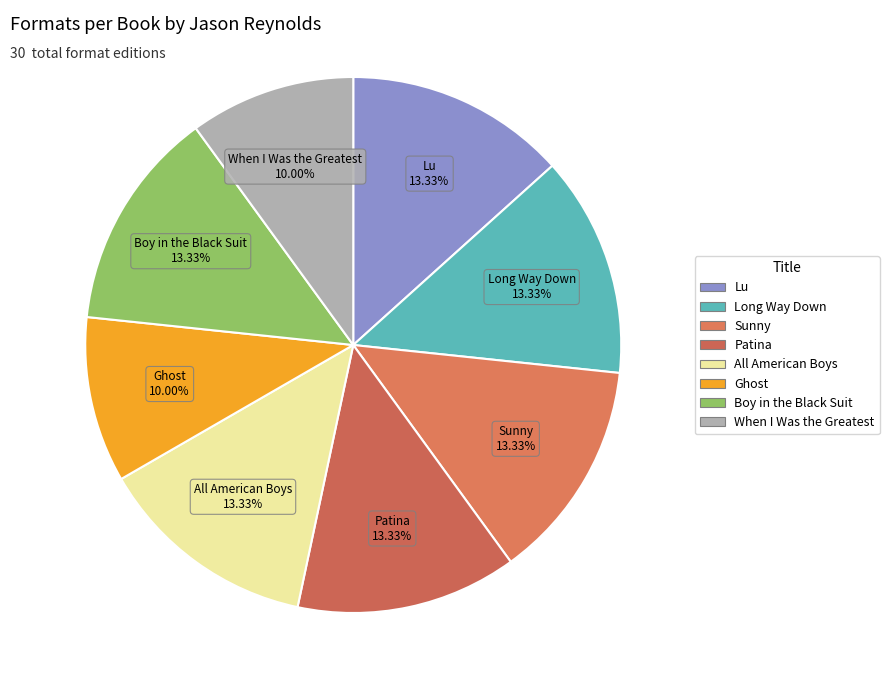

To the nearest percent, what portion does When I Was the Greatest represent?

10%